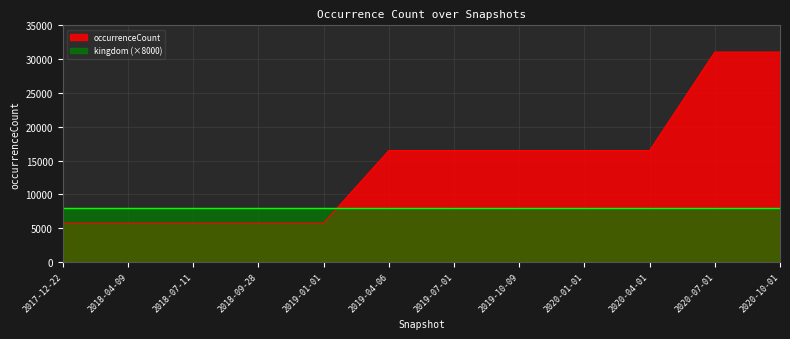

How many values exceed 16483?

2